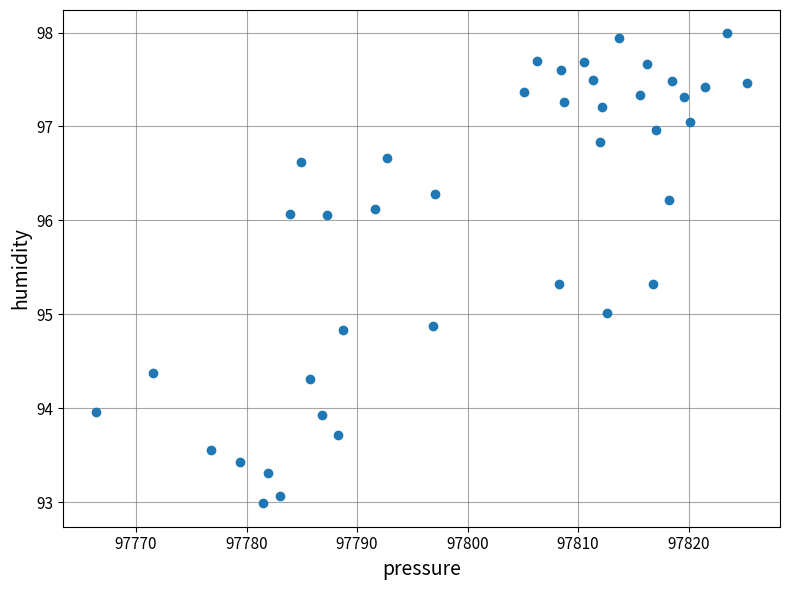

What is the range of Y values (max minus min)?

5.0